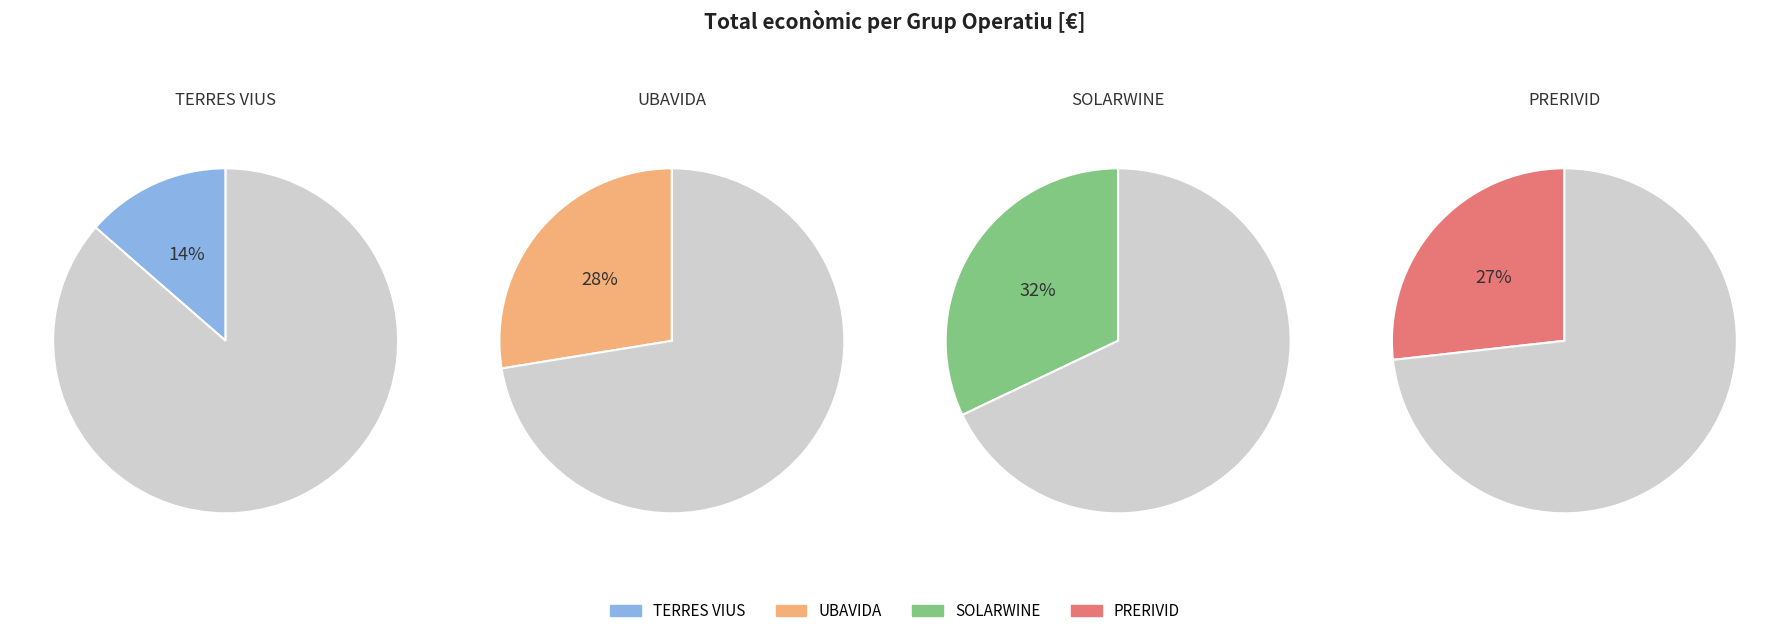

Is Grup Operatiu PRERIVID the majority of the pie?

No